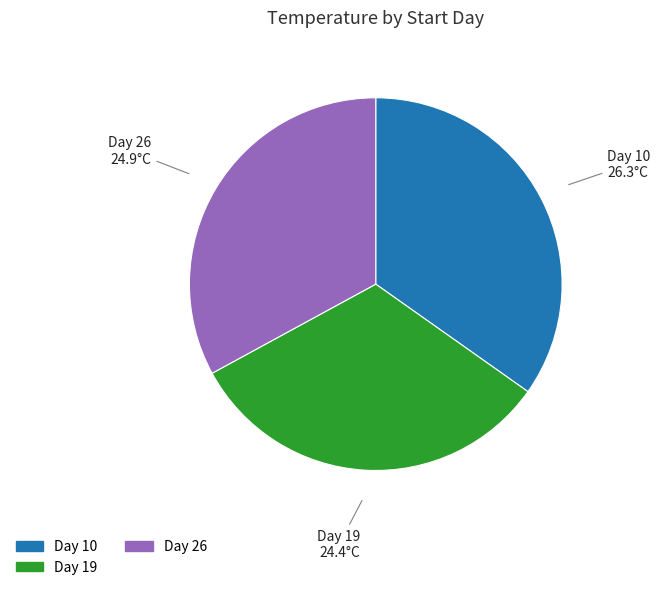

Is there a majority slice in this chart?

No